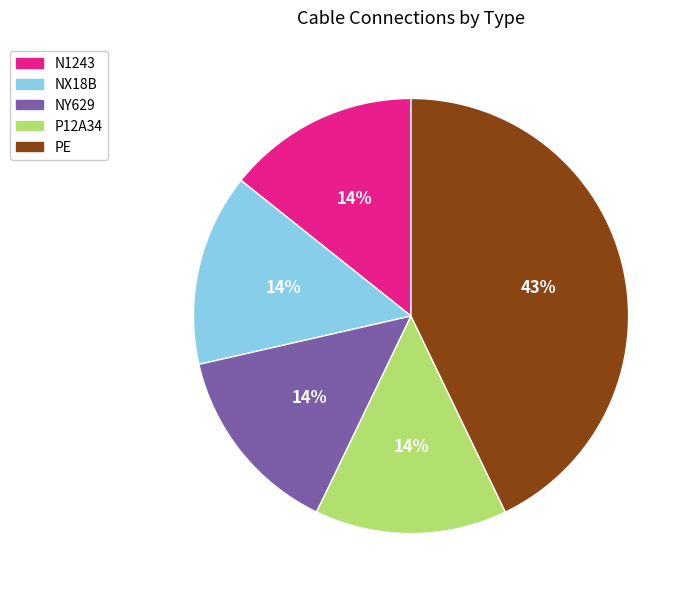

Between N1243 and PE, which is larger?

PE